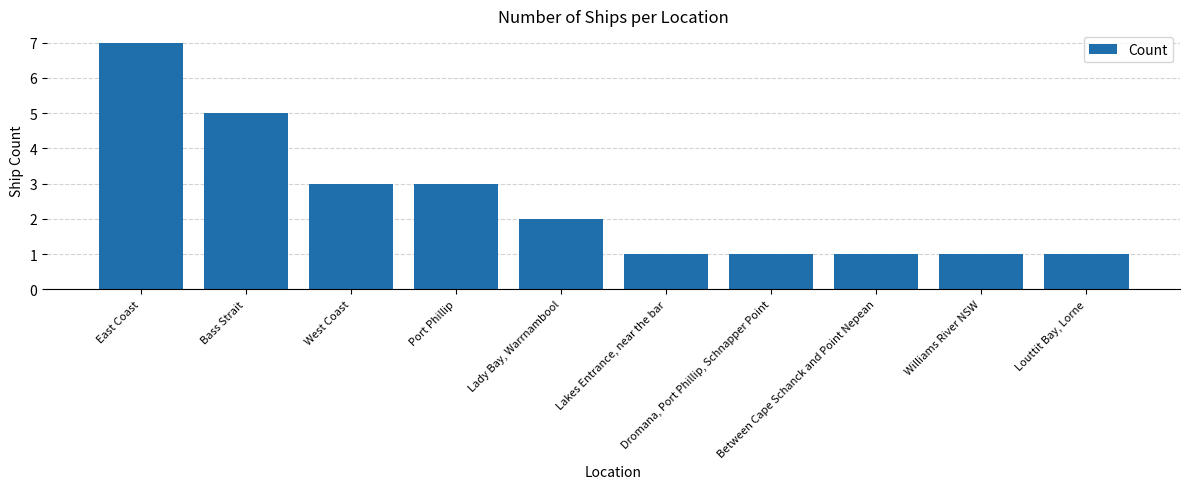

What is the minimum value shown in the chart?

1